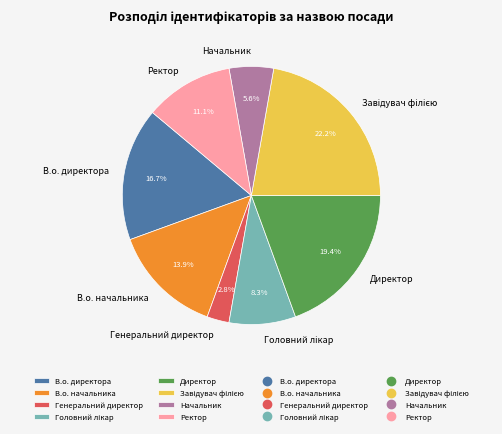

Is the sum of Ректор and В.о. начальника greater than half?

No